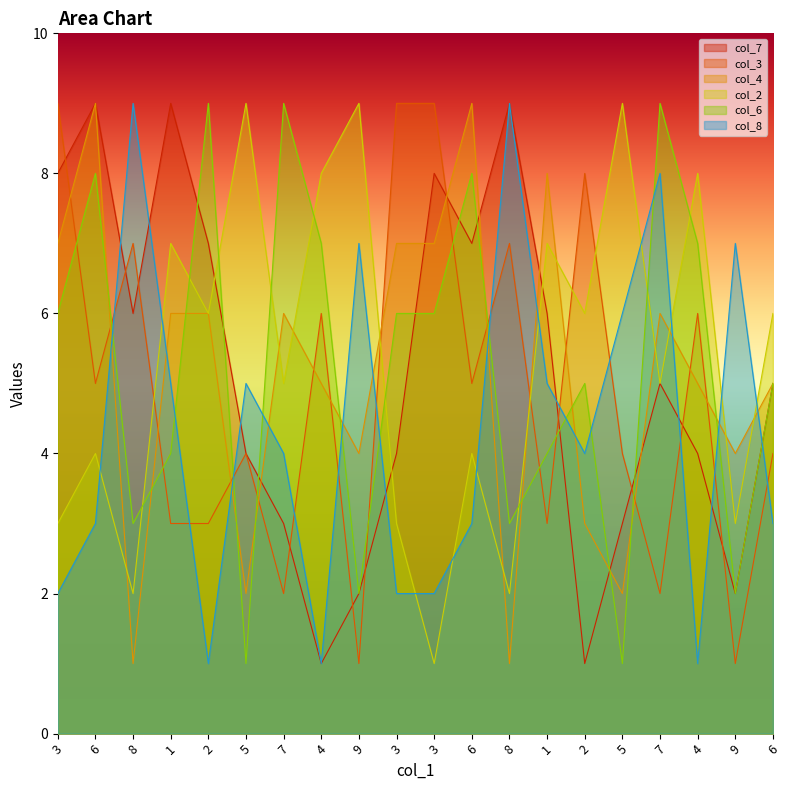

The value of col_2 at 6 is 4. True or false?

True